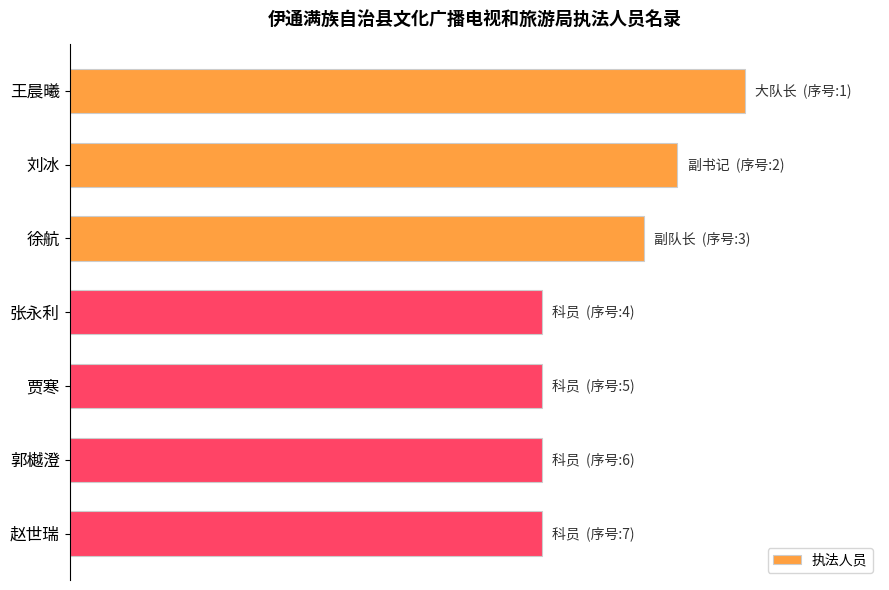

Does the chart contain any negative values?

No